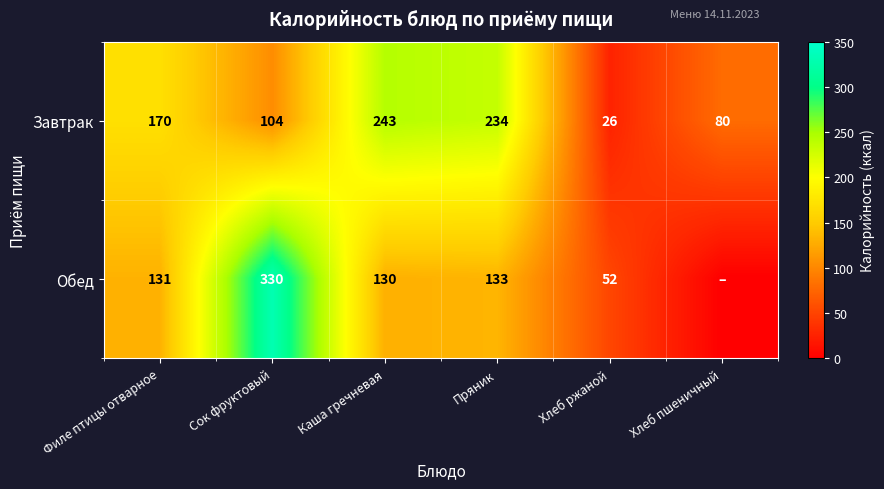

At Сок фруктовый, list the series in order from smallest to largest.

Завтрак, Обед